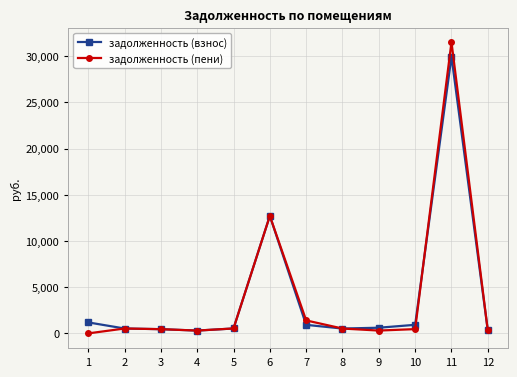

What is the maximum value shown in the chart?

31518.5